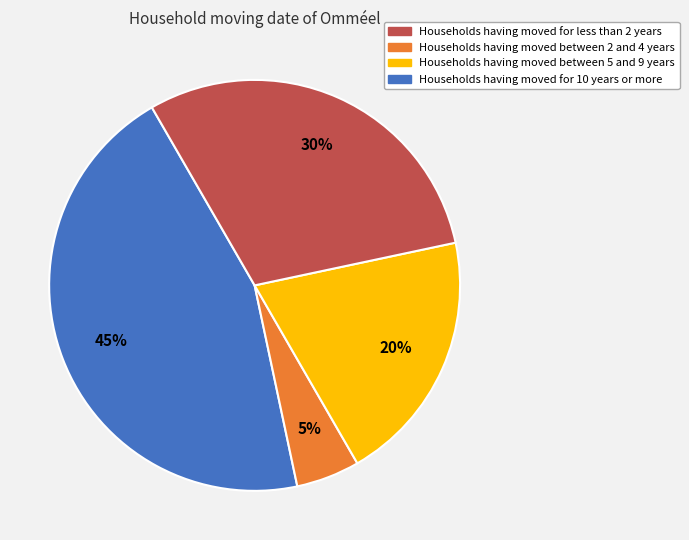

Does any single category account for the majority?

No